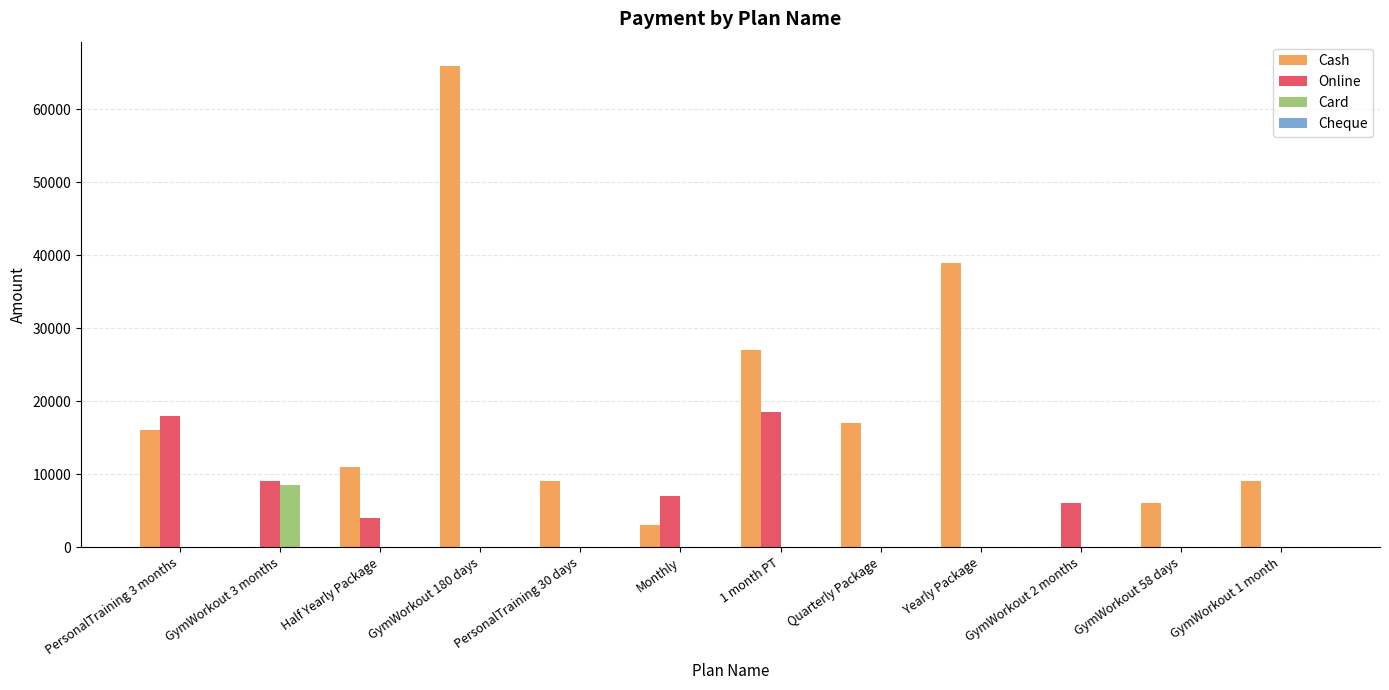

The Cash series shows 24347 at PersonalTraining 3 months. True or false?

False